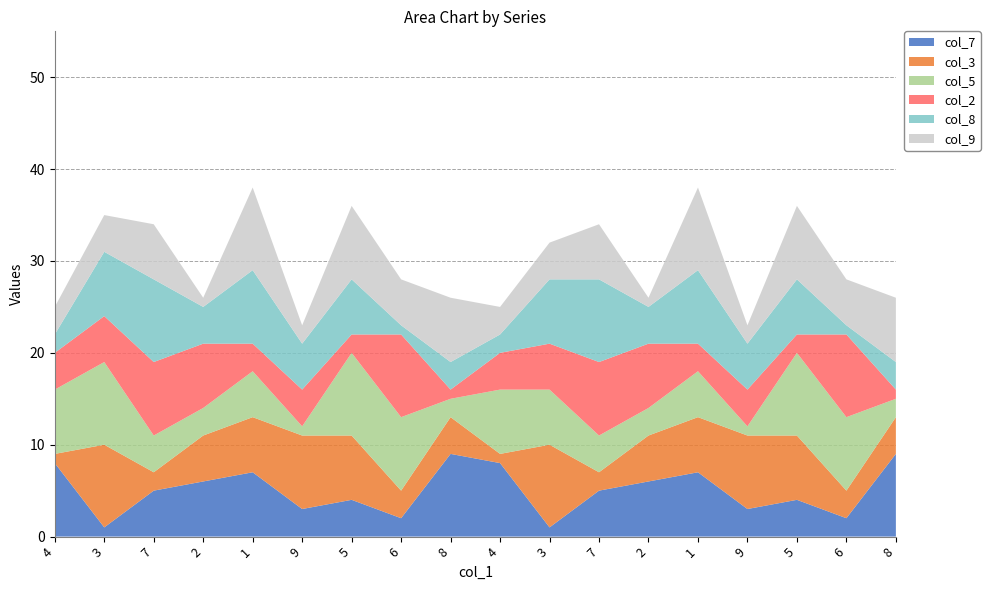

Reading right to left, what are all the values shown in this chart?

col_7: 8=9	6=2	5=4	9=3	1=7	2=6	7=5	3=1	4=8	8=9	6=2	5=4	9=3	1=7	2=6	7=5	3=1	4=8
col_3: 8=4	6=3	5=7	9=8	1=6	2=5	7=2	3=9	4=1	8=4	6=3	5=7	9=8	1=6	2=5	7=2	3=9	4=1
col_5: 8=2	6=8	5=9	9=1	1=5	2=3	7=4	3=6	4=7	8=2	6=8	5=9	9=1	1=5	2=3	7=4	3=9	4=7
col_2: 8=1	6=9	5=2	9=4	1=3	2=7	7=8	3=5	4=4	8=1	6=9	5=2	9=4	1=3	2=7	7=8	3=5	4=4
col_8: 8=3	6=1	5=6	9=5	1=8	2=4	7=9	3=7	4=2	8=3	6=1	5=6	9=5	1=8	2=4	7=9	3=7	4=2
col_9: 8=7	6=5	5=8	9=2	1=9	2=1	7=6	3=4	4=3	8=7	6=5	5=8	9=2	1=9	2=1	7=6	3=4	4=3